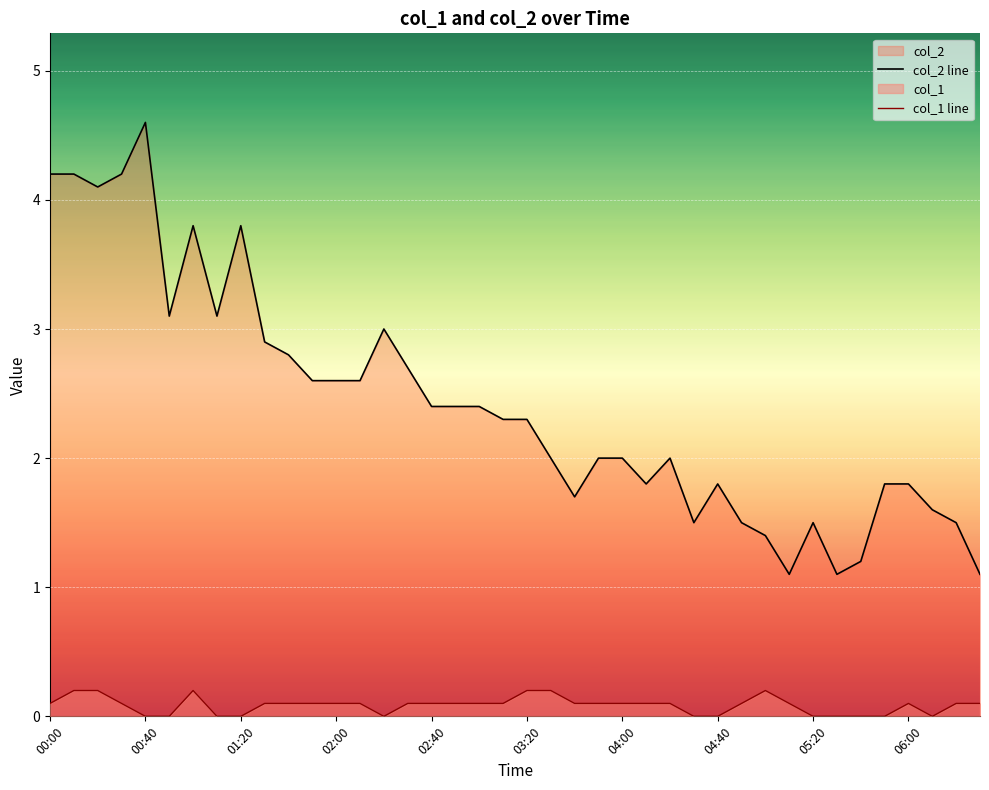

What is the sum of the col_1 line values at 19 and 21?

0.3